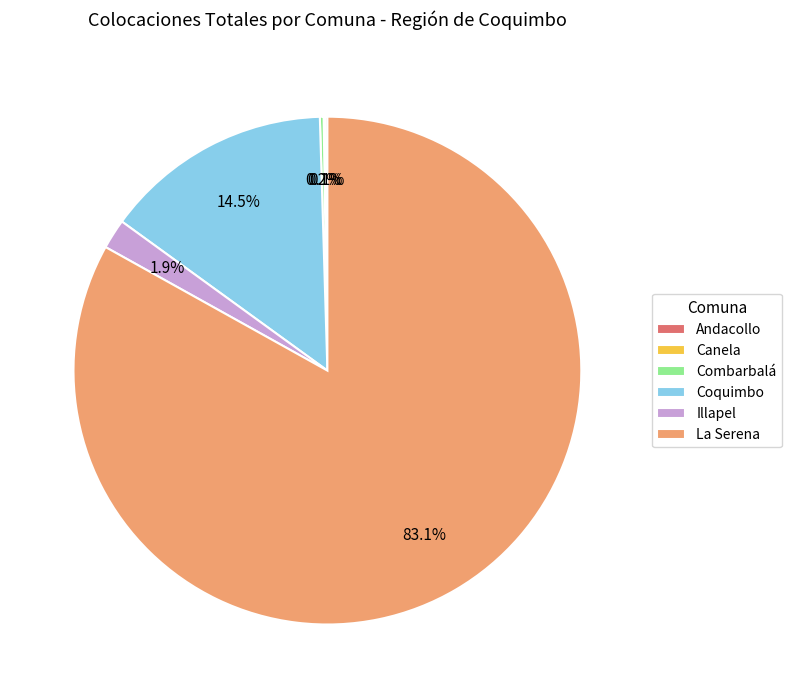

To the nearest percent, what portion does La Serena represent?

83%